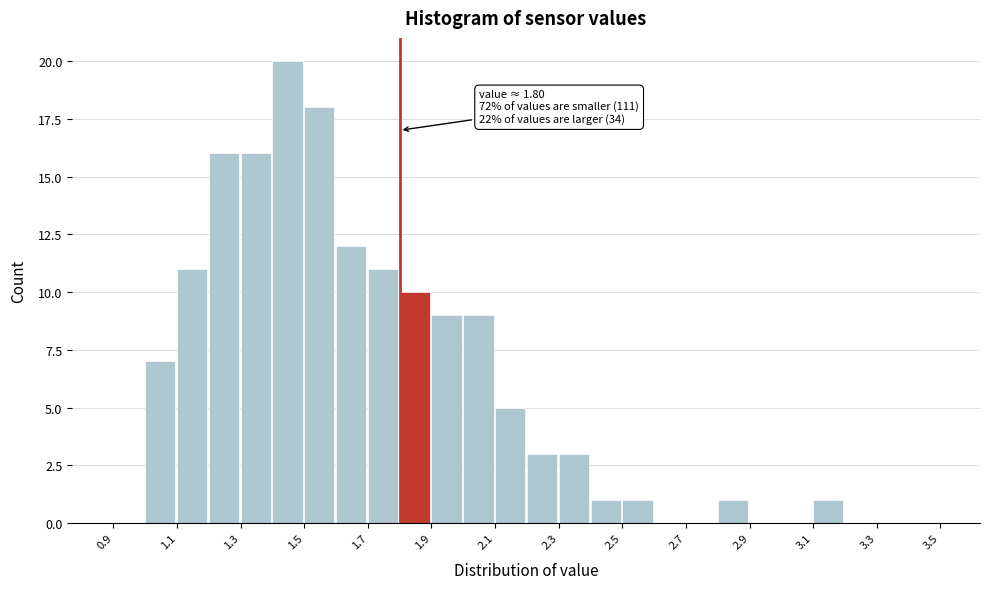

Over which range of the x-axis is the bar tallest?

1.4 to 1.5